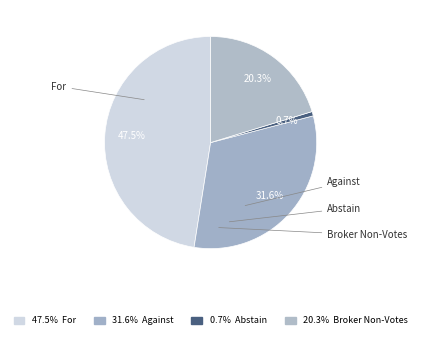

What is the change in value from For to Abstain?

-205419096